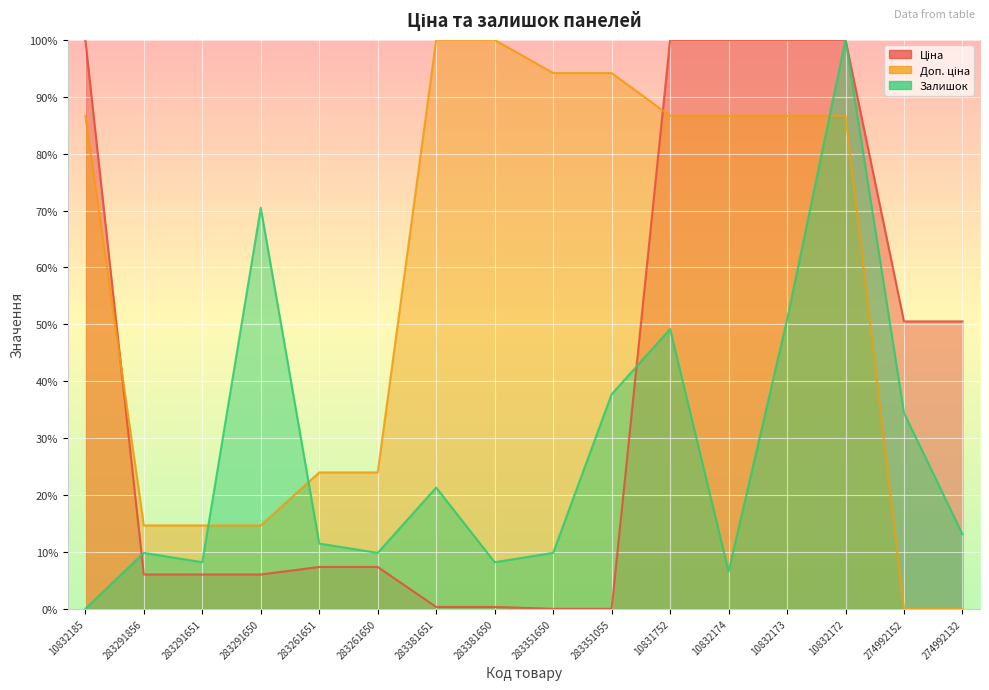

Is the value of Залишок at 10832174 greater than the value of Ціна at 283381650?

Yes